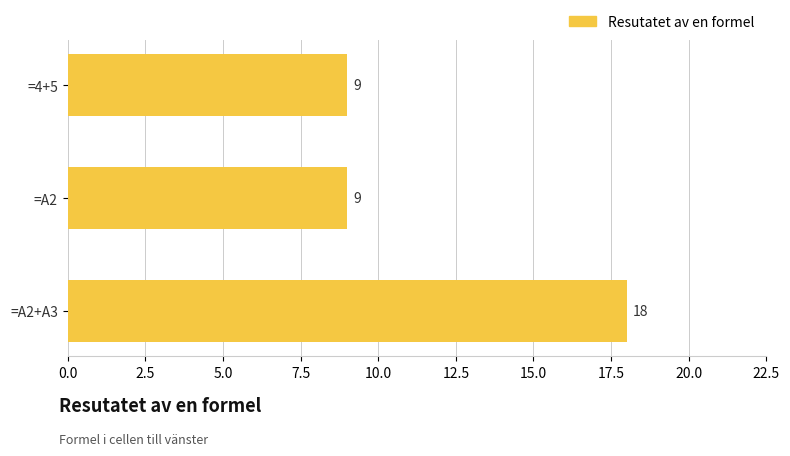

Between =A2+A3 and =A2, which is larger?

=A2+A3